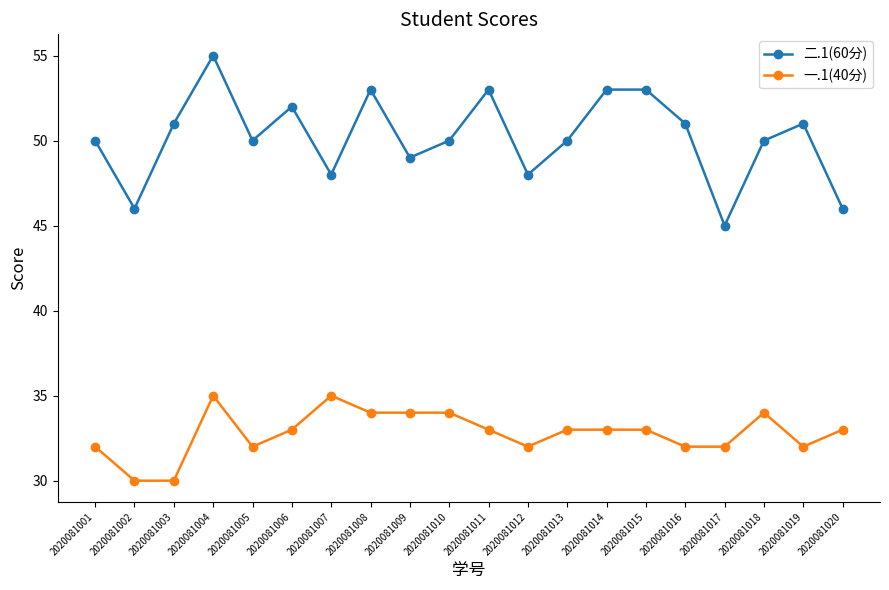

True or false: 一.1(40分) and 二.1(60分) intersect in this chart.

False